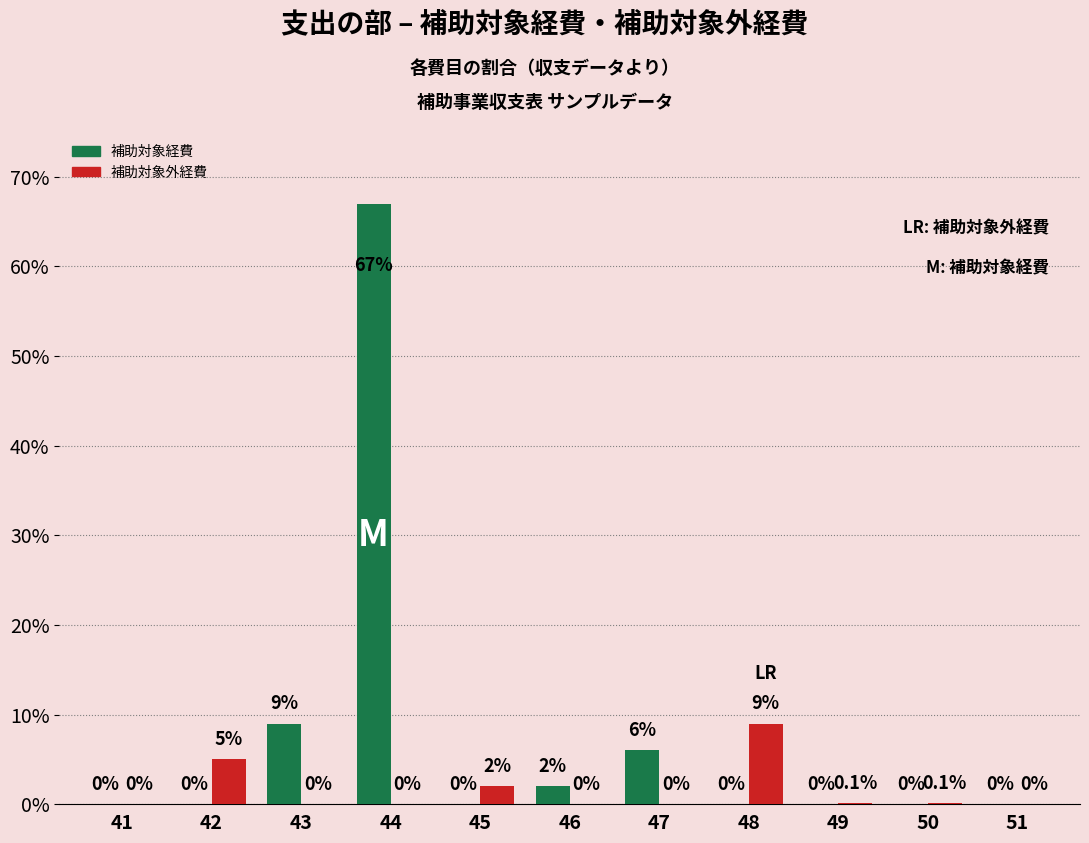

Reading left to right, extract all data points from this chart.

補助対象経費: 0.0	0.0	9.0	67.0	0.0	2.0	6.0	0.0	0.0	0.0	0.0
補助対象外経費: 0.0	5.0	0.0	0.0	2.0	0.0	0.0	9.0	0.1	0.1	0.0